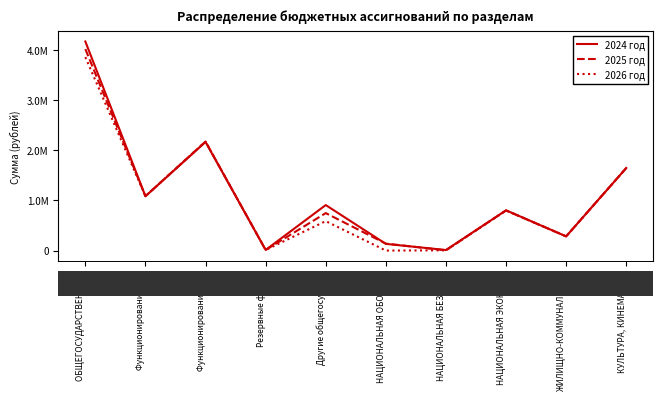

What is the greatest value displayed?

4174950.0